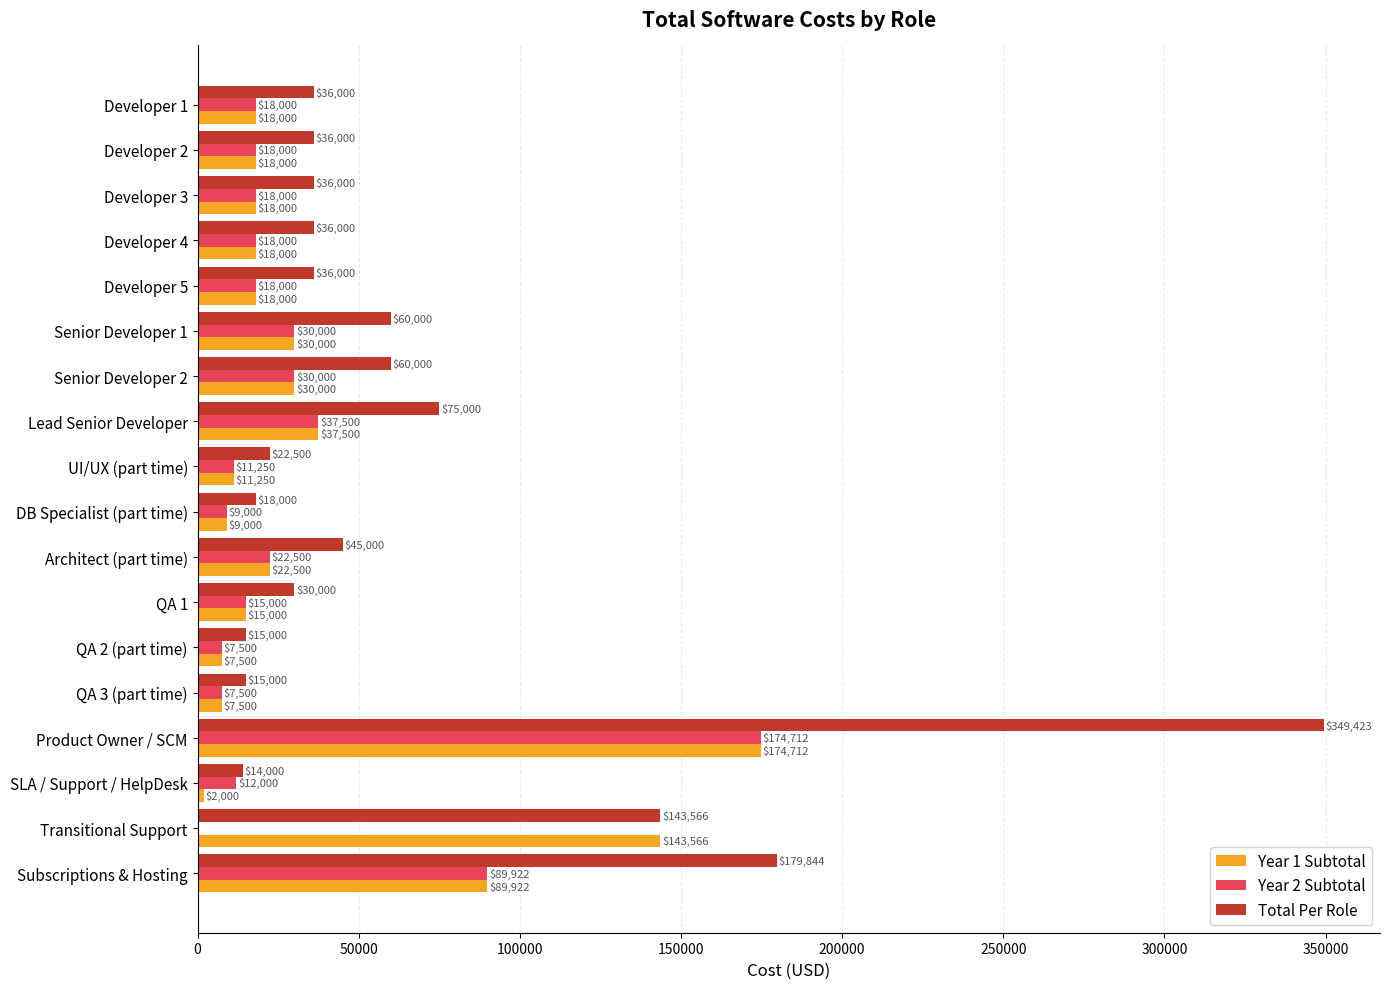

The value of Year 1 Subtotal at Subscriptions & Hosting is 89922.0. True or false?

True